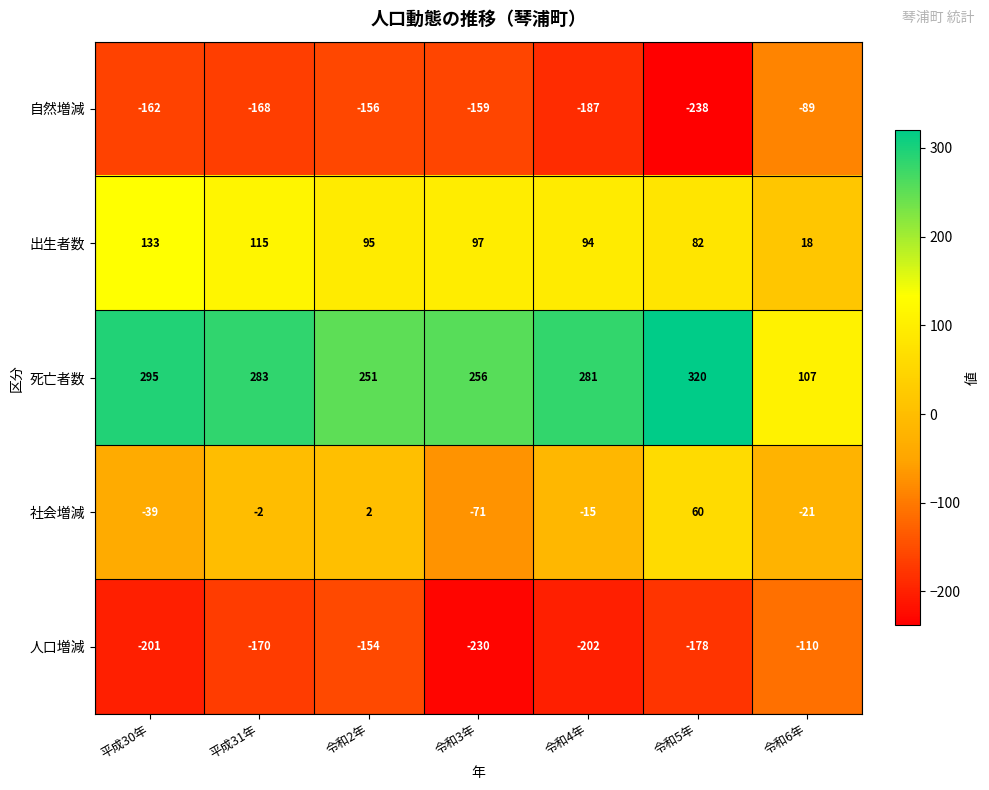

True or false: 死亡者数 has a value of 256 at 令和3年.

True